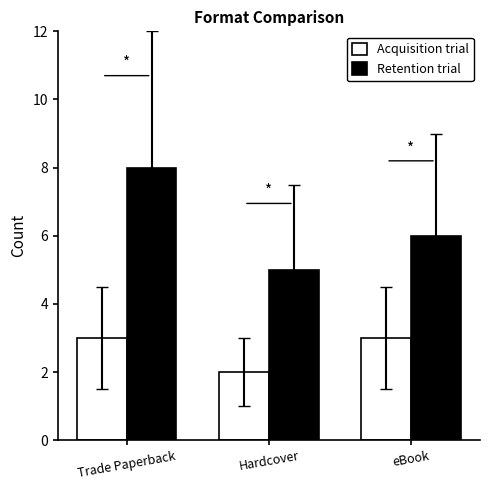

What is the label of the 3rd bar from the right?

Trade Paperback